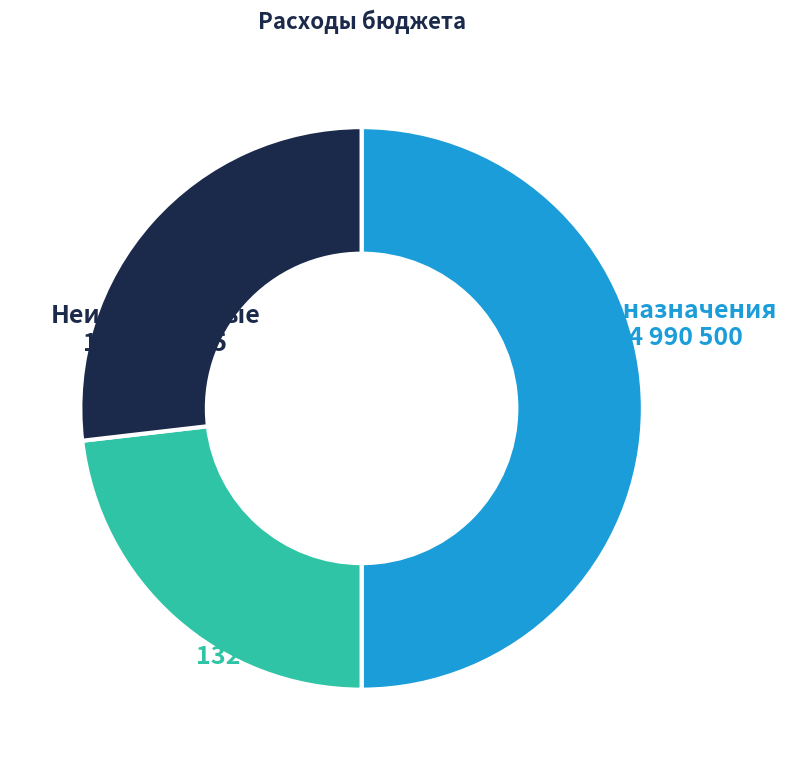

Is Неисполненные the majority of the pie?

No